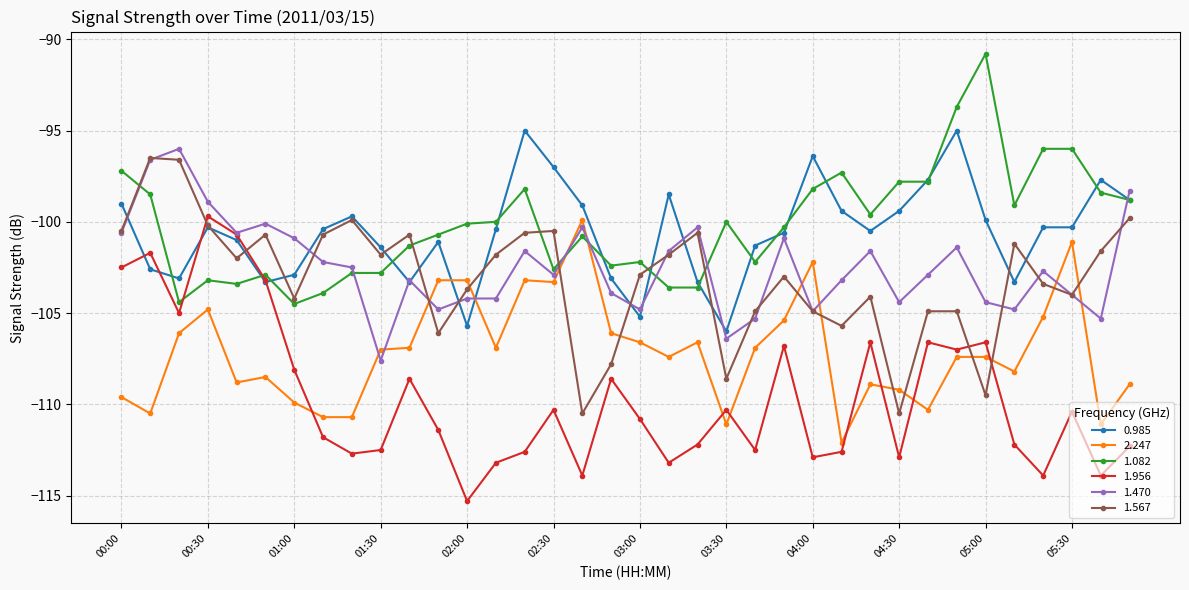

What are all the series names shown in the legend?

0.985, 2.247, 1.082, 1.956, 1.470, 1.567